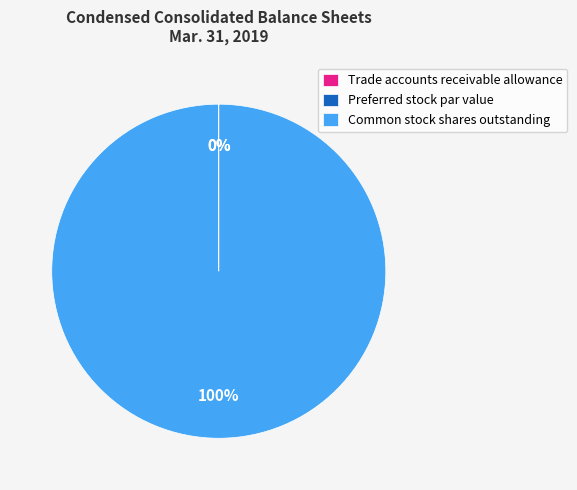

Is Common stock shares outstanding the majority of the pie?

Yes